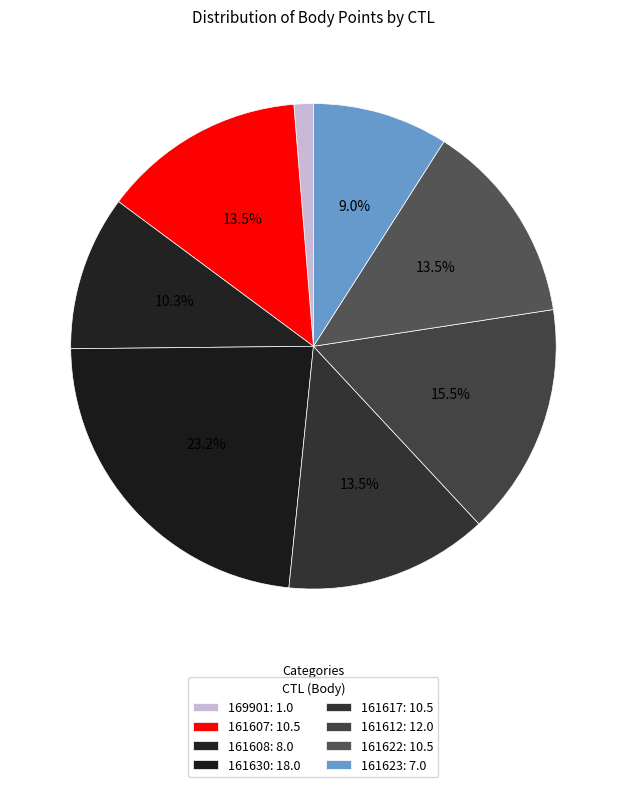

Count the number of slices in the pie.

8